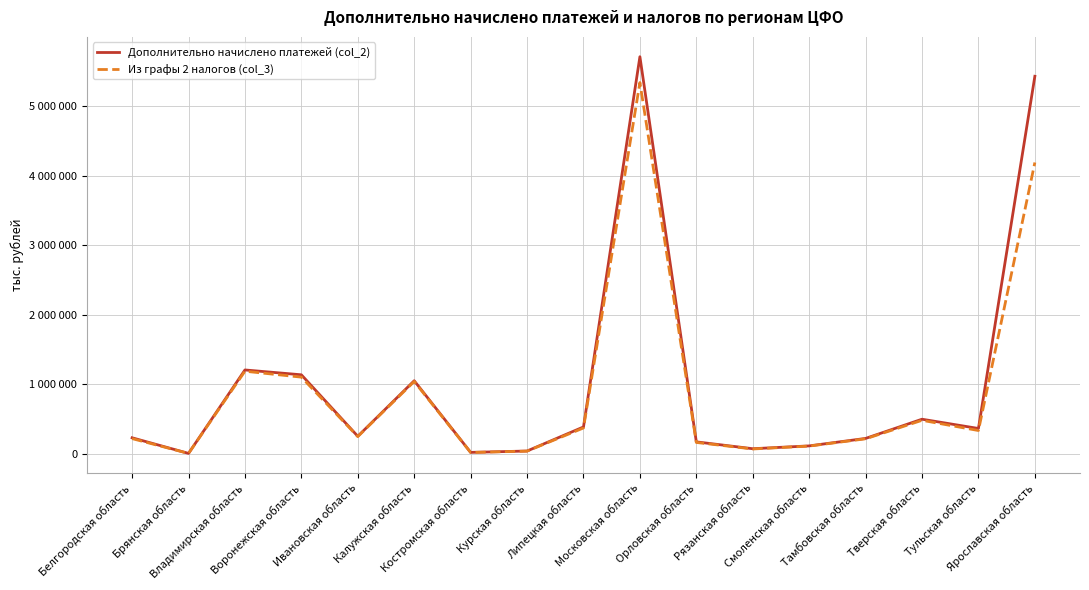

What is the difference between the maximum and minimum values in the Дополнительно начислено платежей (col_2) series?

5700695